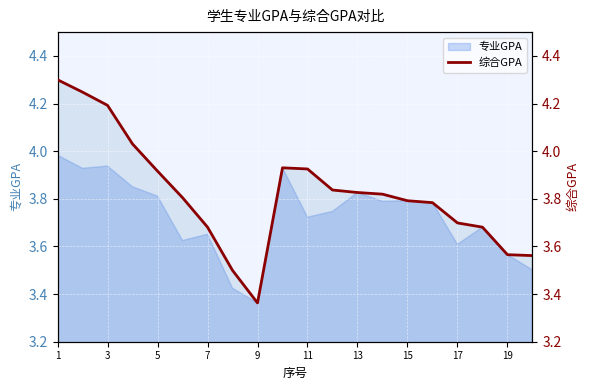

What is the average value?

3.8